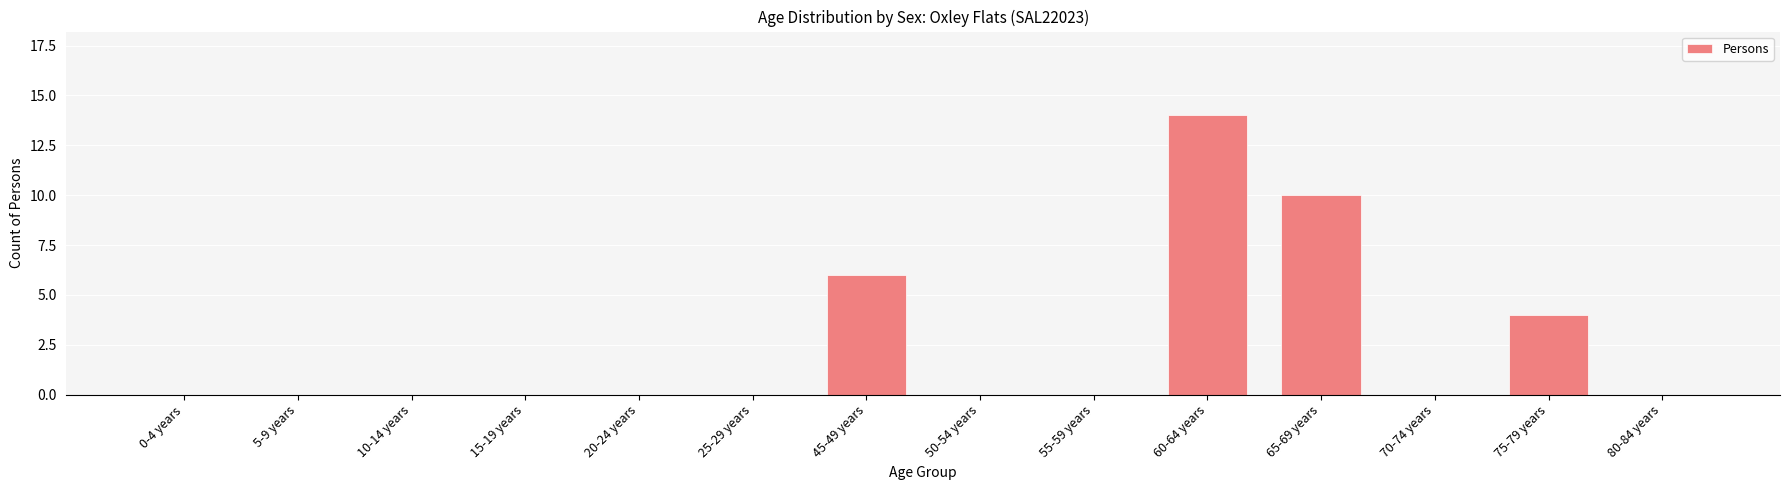

Where is the data nearest to the value 7?

45-49 years